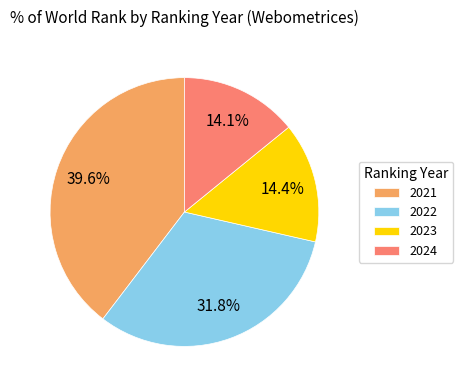

What is the largest slice in the pie chart?

2021